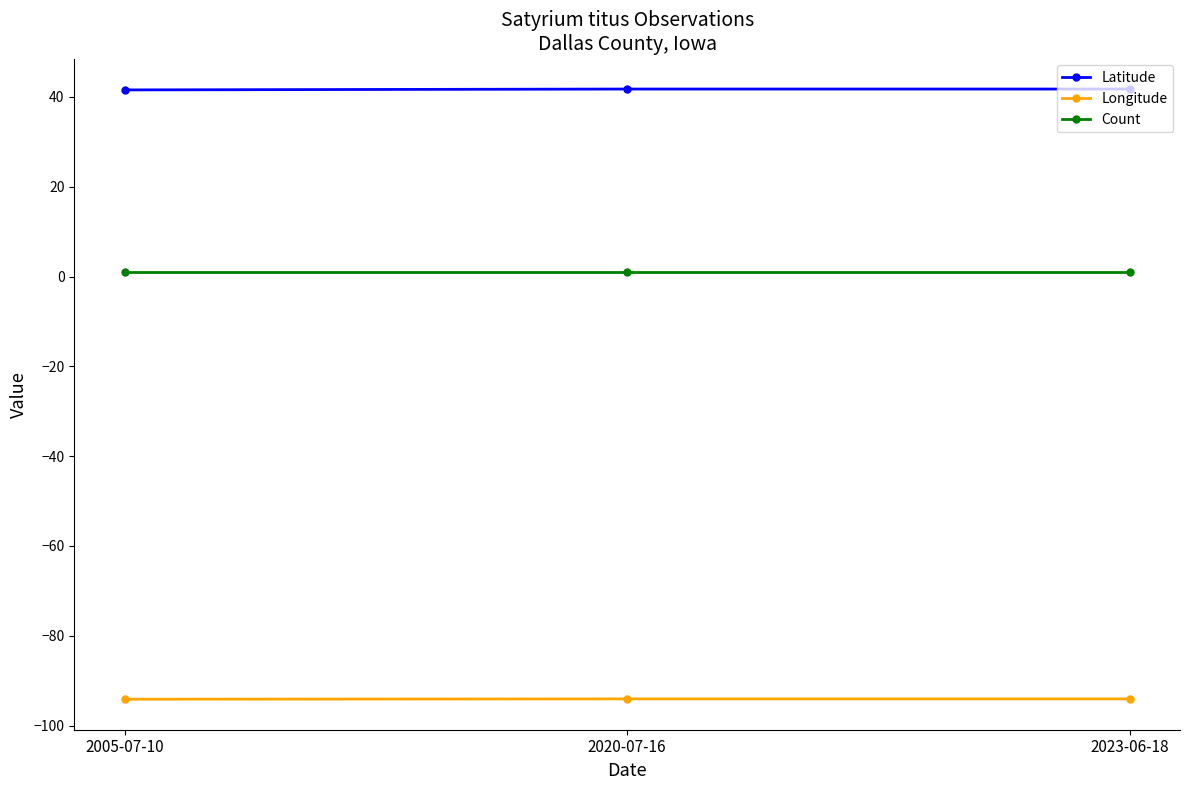

What is the greatest value displayed?

41.8